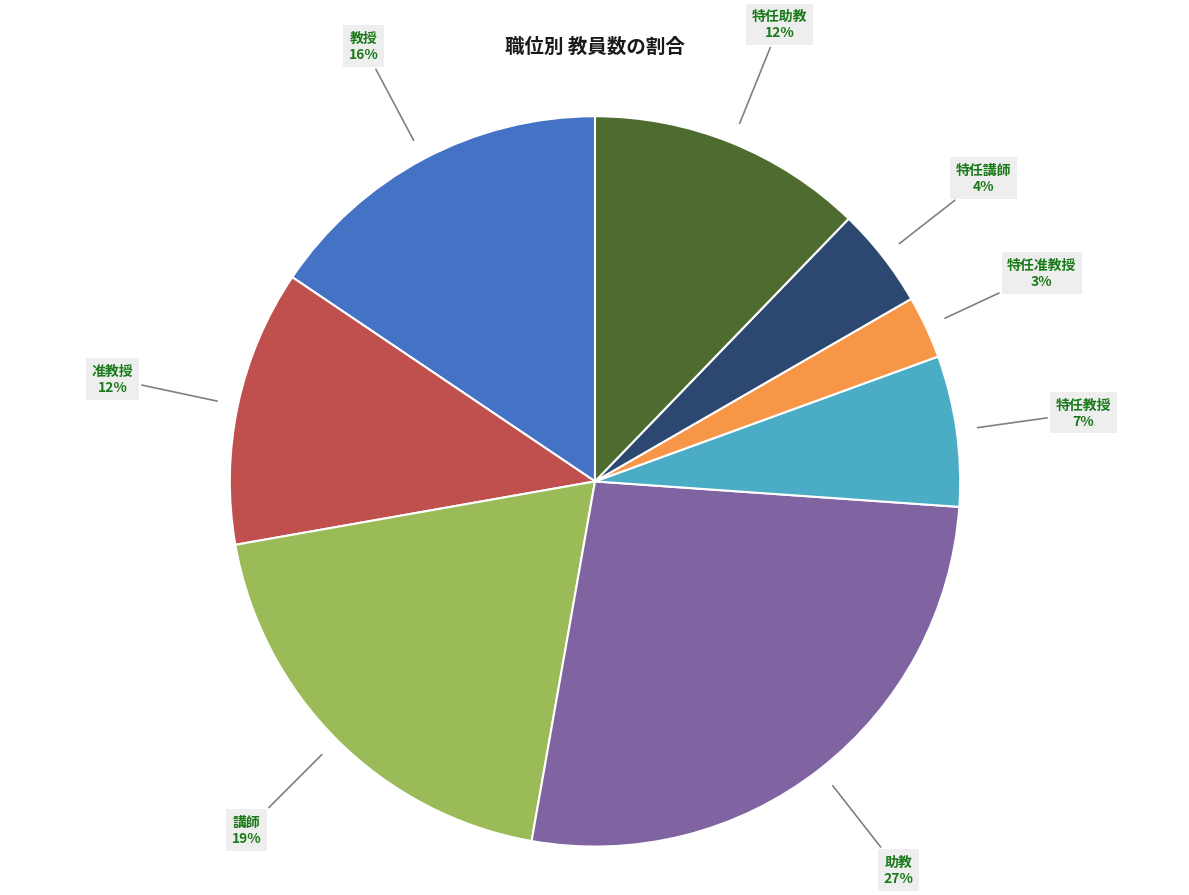

To the nearest percent, what is the average slice percentage?

12%